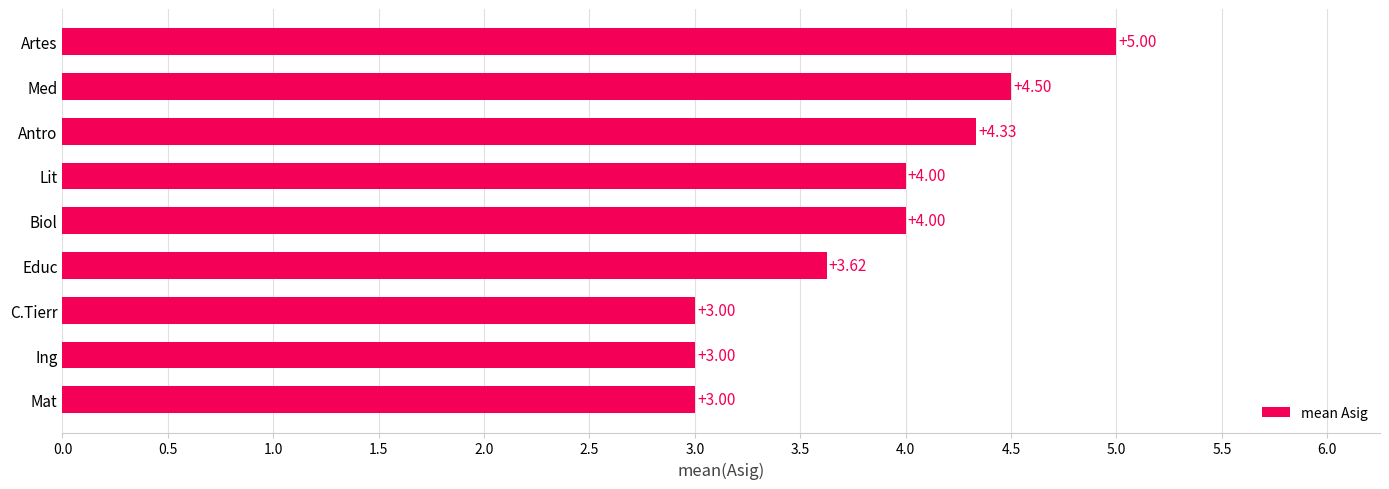

What is the sum of all values?

34.5